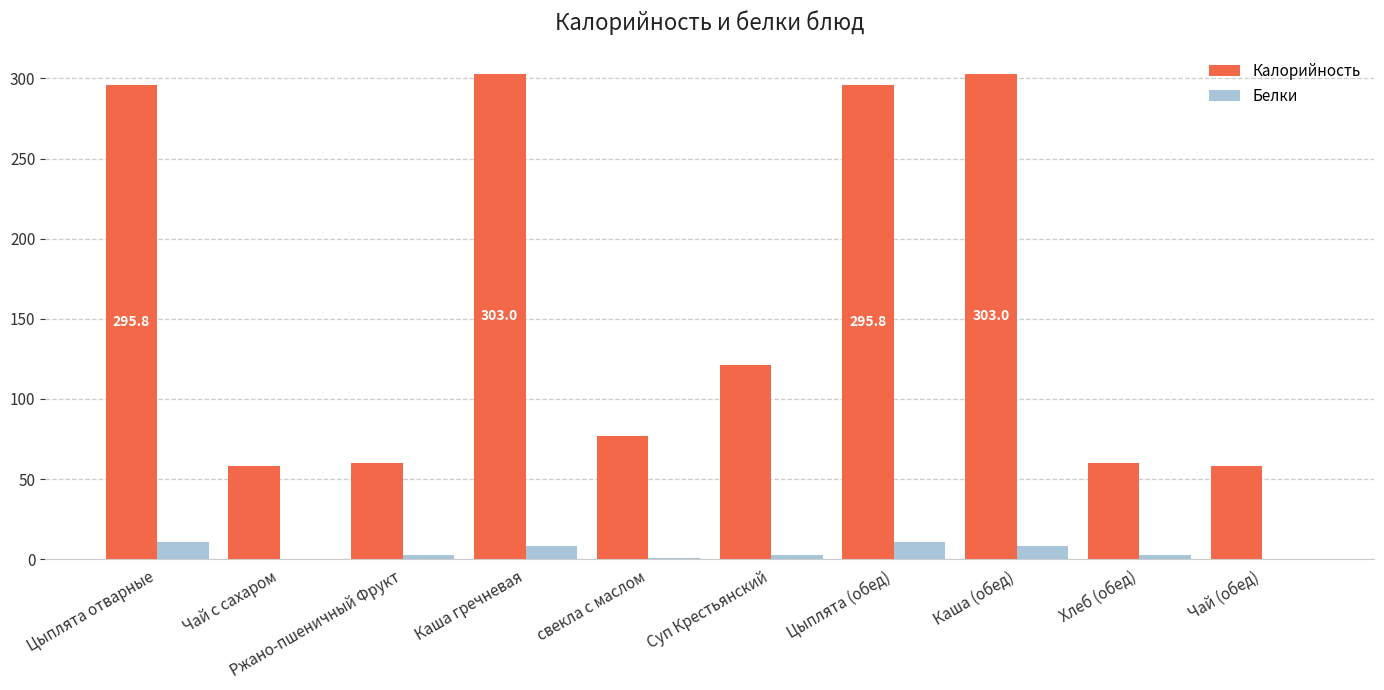

The value of Калорийность at Каша гречневая is 170.3. True or false?

False